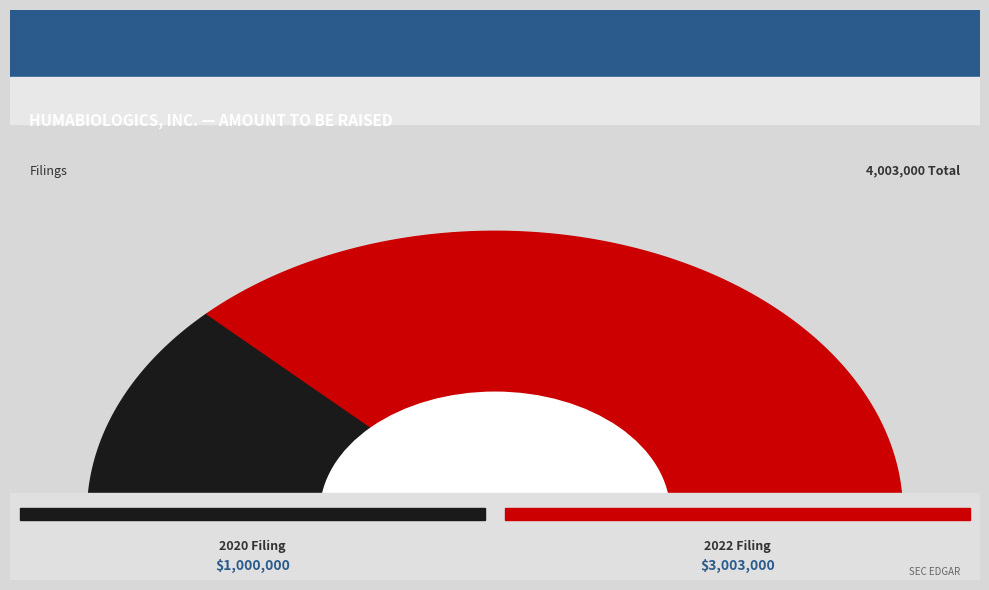

Approximately how many times larger is the value at 0001801256-20-000002 compared to 0001801256-22-000002?

0.3